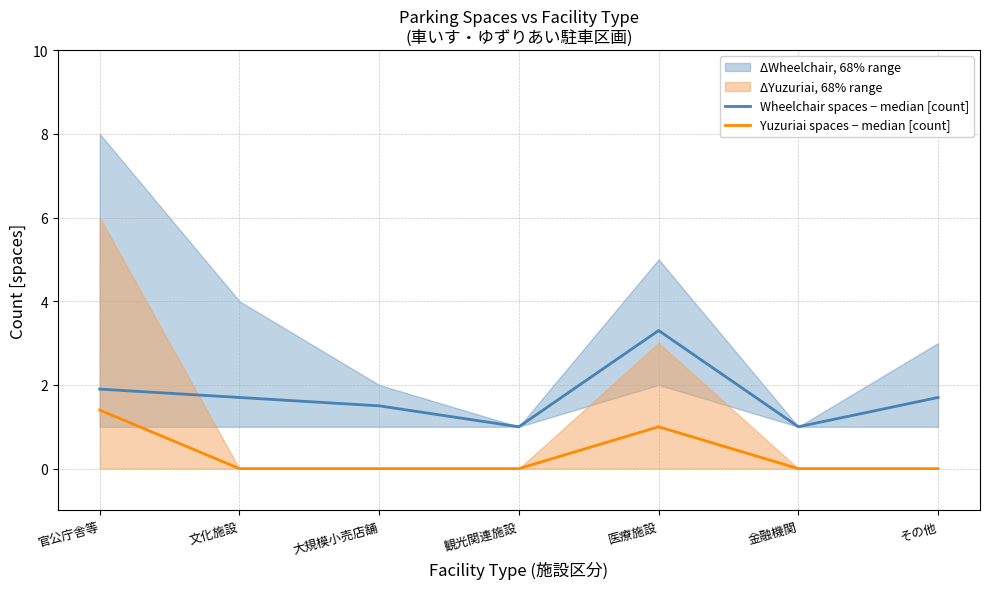

Reading right to left, list all the values displayed in this chart.

Wheelchair spaces − median [count]: 1.7	1.0	3.3	1.0	1.5	1.7	1.9
Yuzuriai spaces − median [count]: 0.0	0.0	1.0	0.0	0.0	0.0	1.4